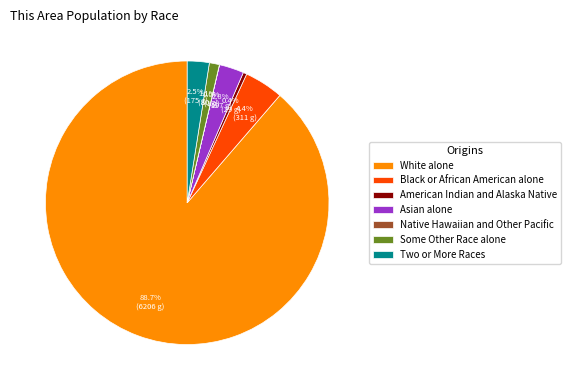

Approximately how many times larger is the value at American Indian and Alaska Native compared to Some Other Race alone?

0.4